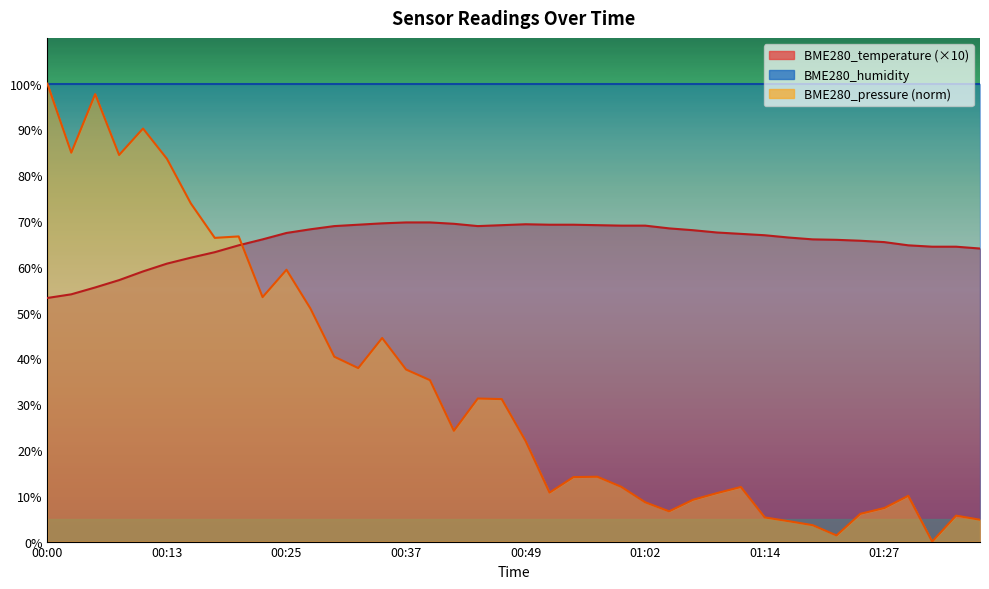

How many interior local peaks (higher than both neighbors) does the data have?

1